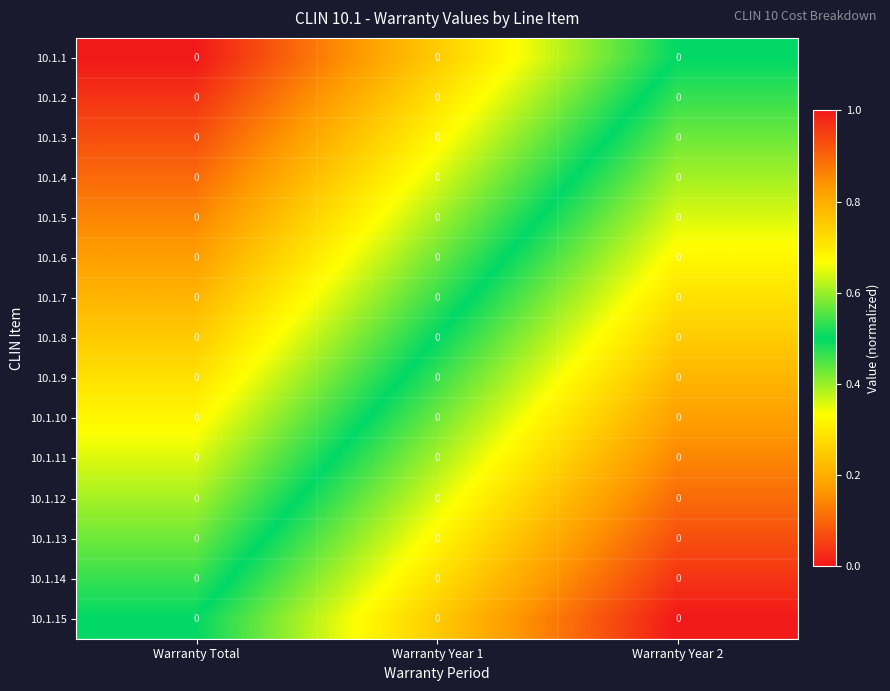

List the series in order of their peak value, highest first.

10.1.15, 10.1.14, 10.1.13, 10.1.12, 10.1.11, 10.1.10, 10.1.9, 10.1.8, 10.1.7, 10.1.6, 10.1.5, 10.1.4, 10.1.3, 10.1.2, 10.1.1